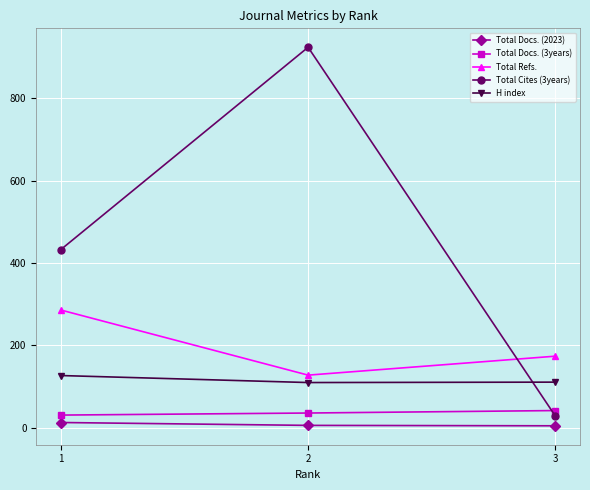

Is this an area chart (filled region under the line)?

No